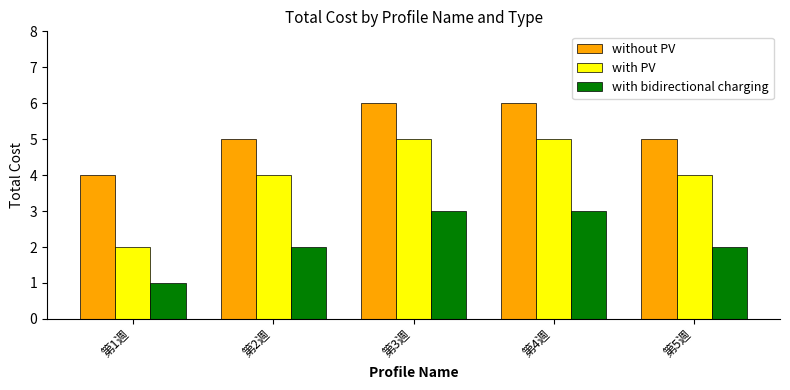

The value of with PV at 第2週 is 7. True or false?

False